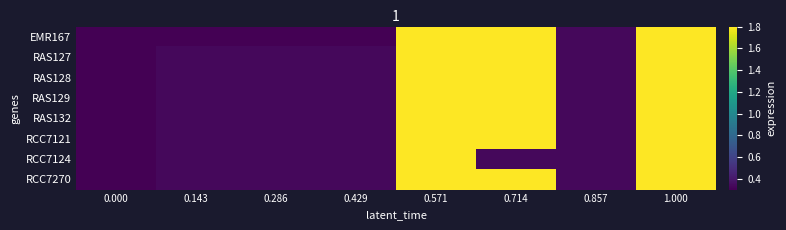

At 0.143, list the series in order from largest to smallest.

RAS127, RAS128, RAS129, RAS132, RCC7121, RCC7124, RCC7270, EMR167